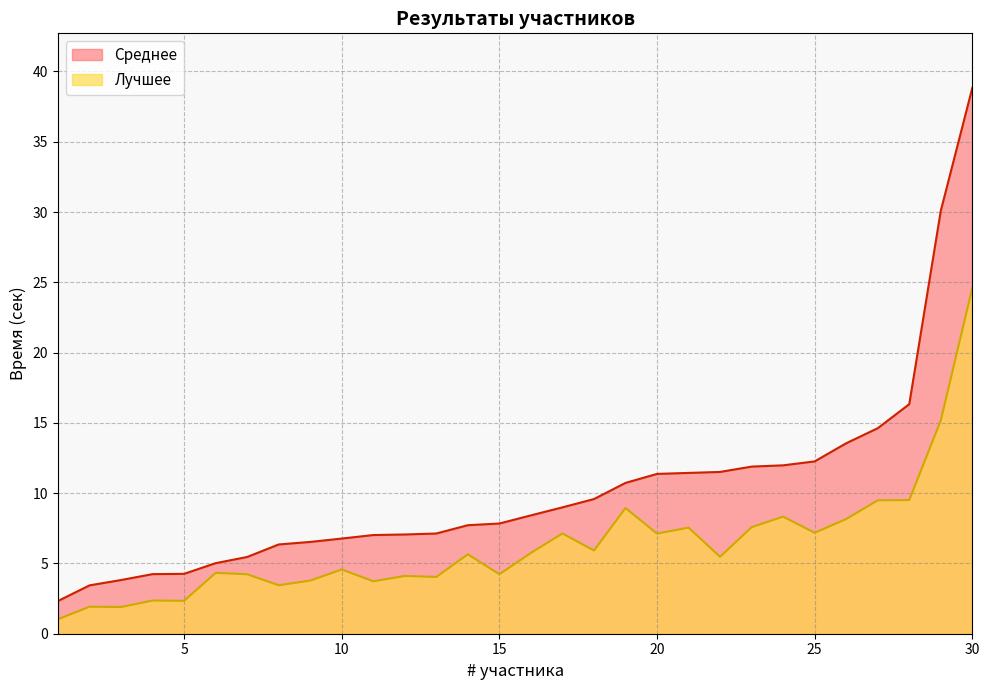

Between 8 and 19, which series saw the biggest shift?

Лучшее